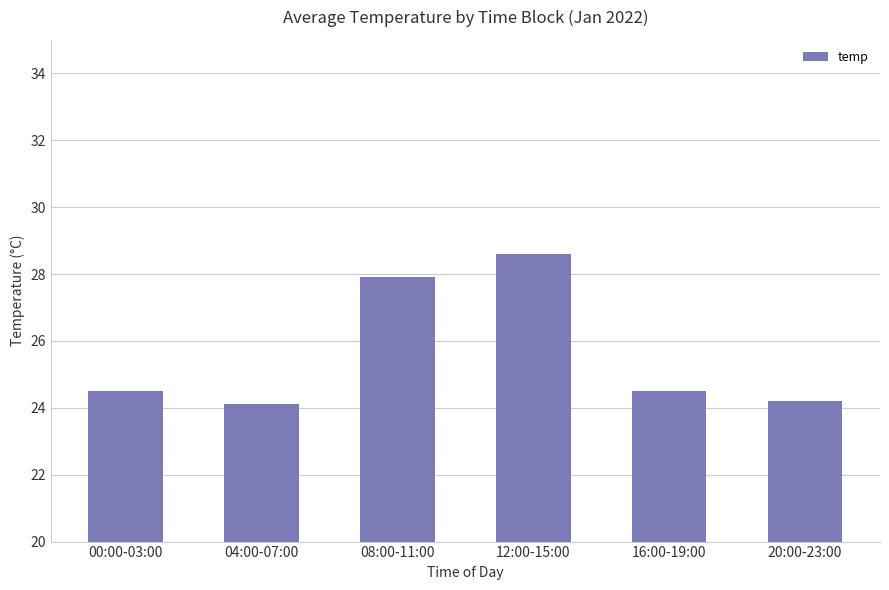

Approximately how many times larger is the value at 08:00-11:00 compared to 00:00-03:00?

1.1